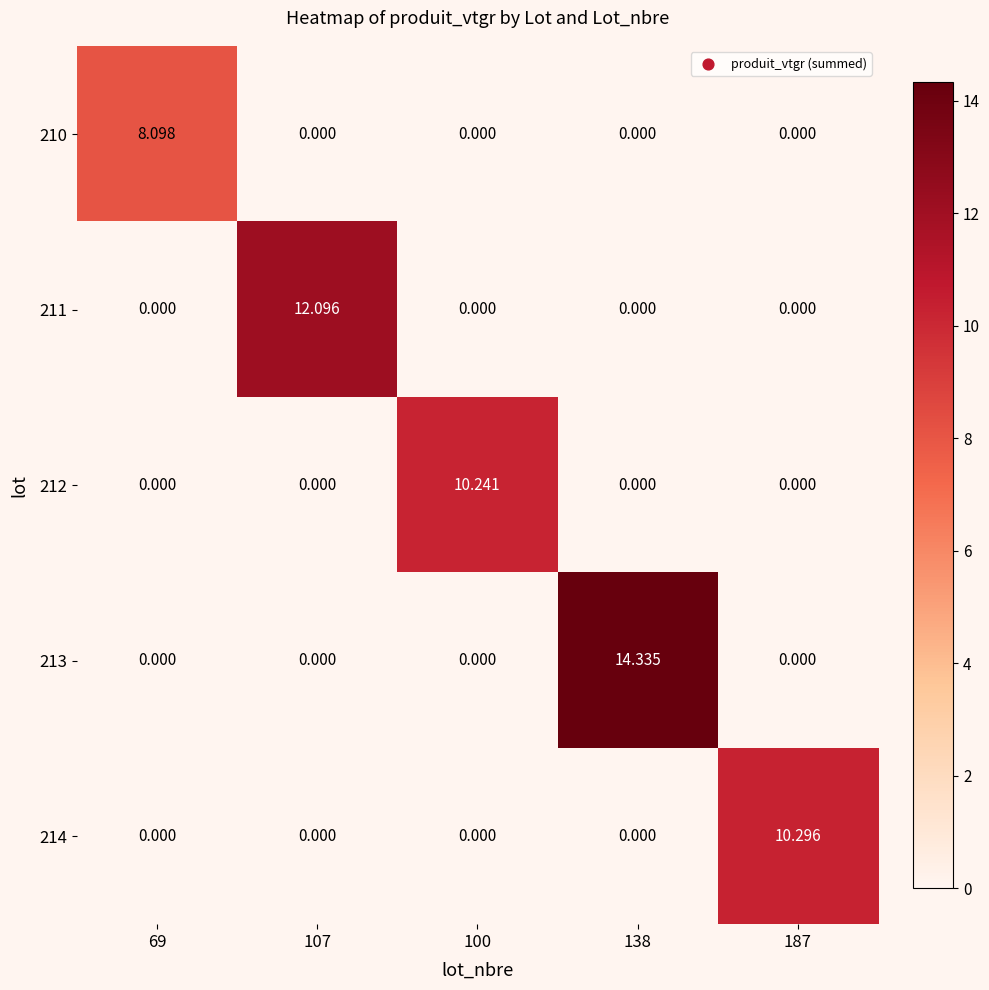

Rank the series by their maximum value, from lowest to highest.

210, 212, 214, 211, 213